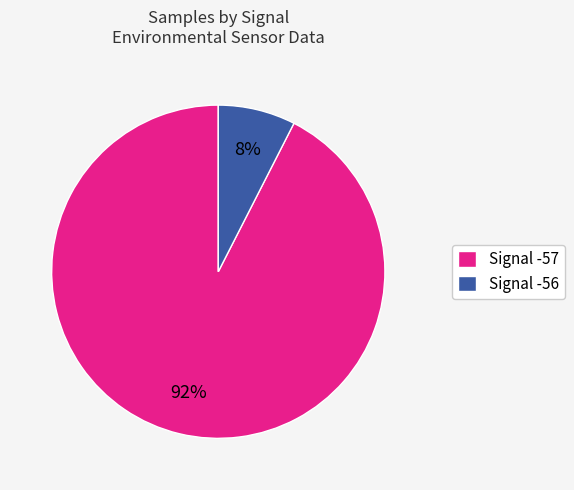

Which has a higher value, Signal -57 or Signal -56?

Signal -57